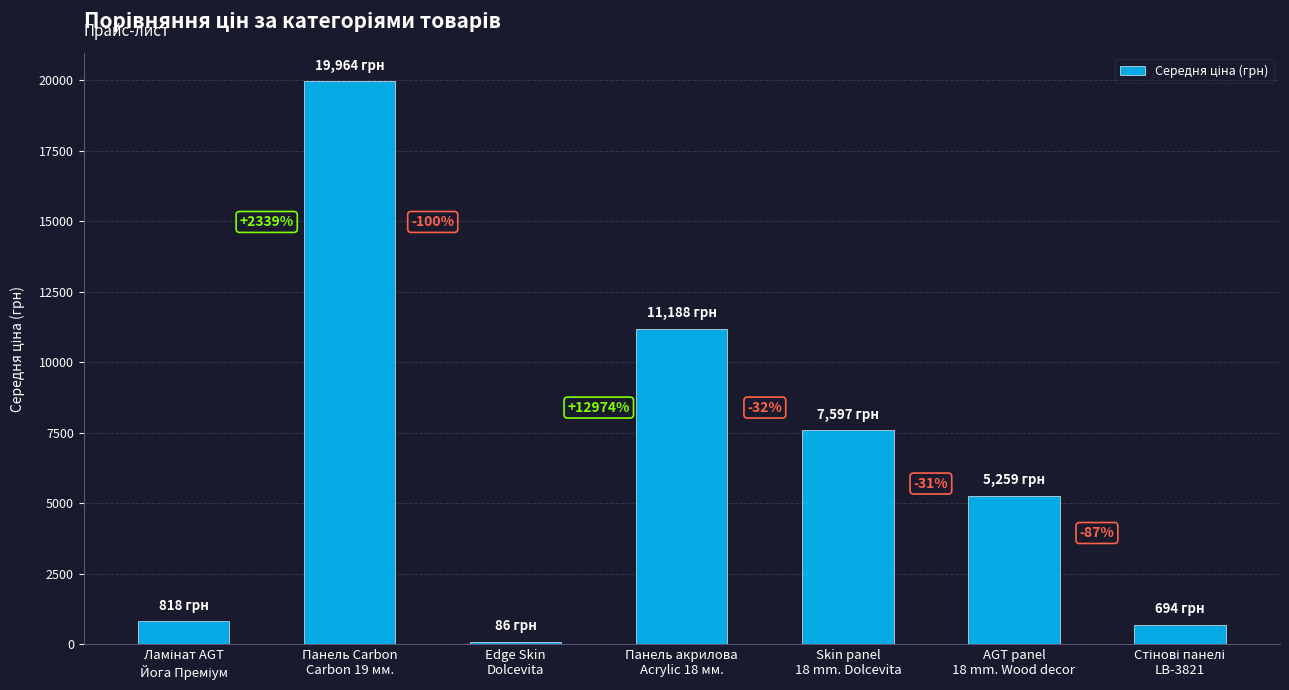

The value at Skin panel
18 mm. Dolcevita is 7596.5. True or false?

True